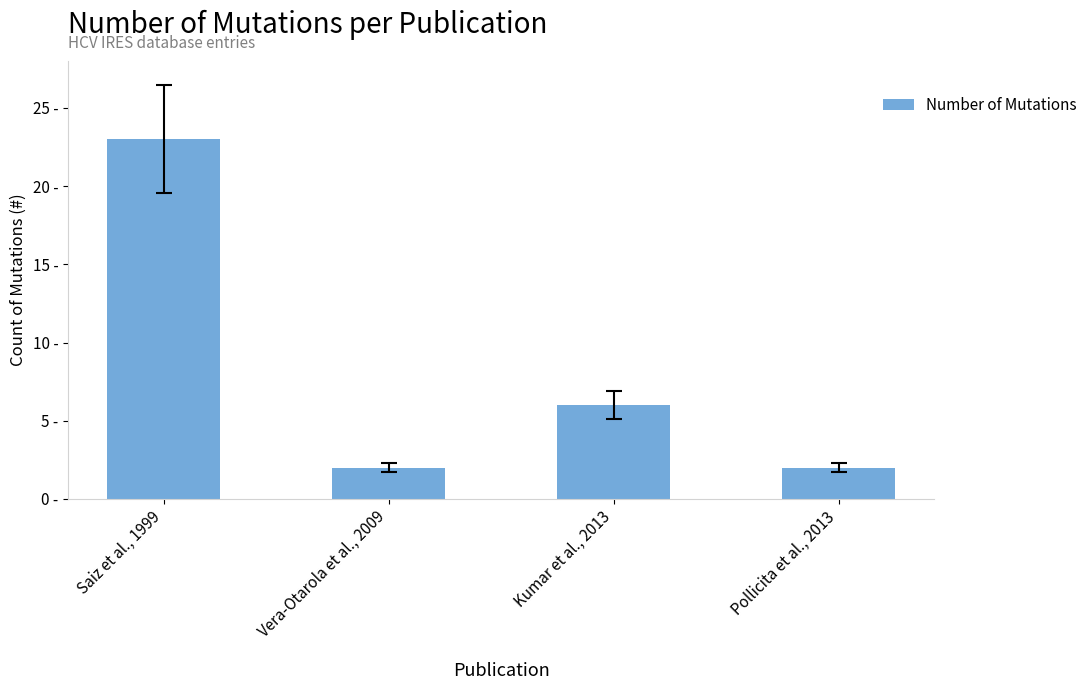

What is the label of the 4th bar from the right?

Saiz et al., 1999